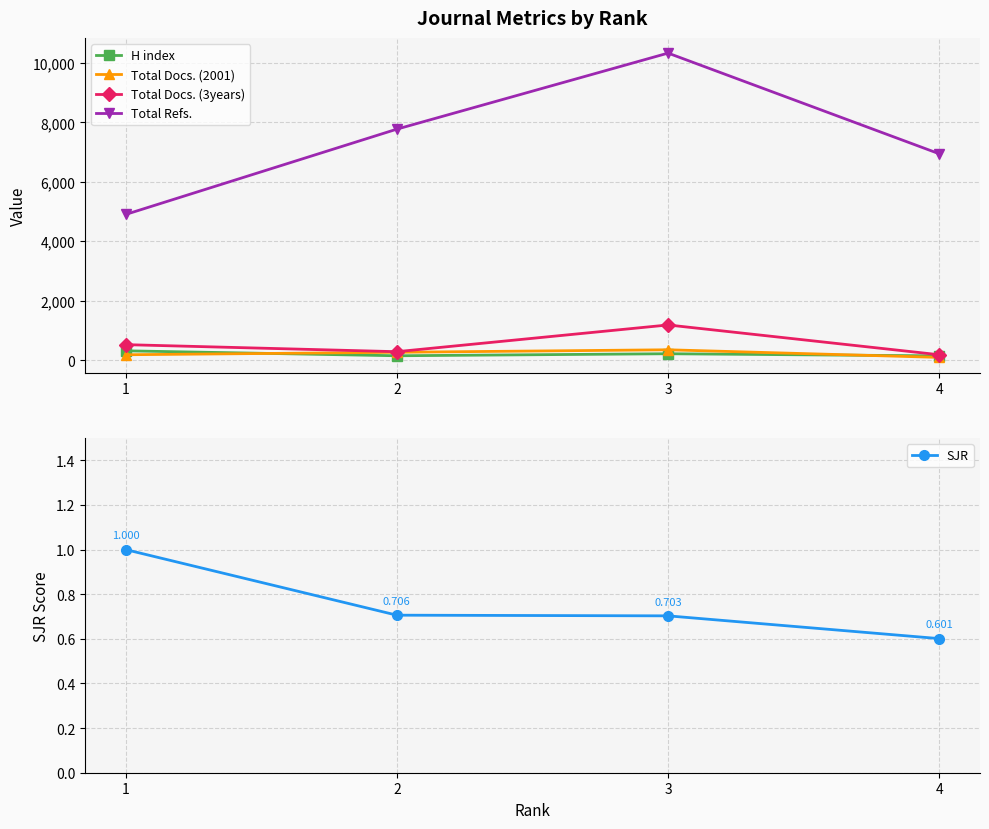

Rank the categories by Total Docs. (3years) value from highest to lowest.

3, 1, 2, 4